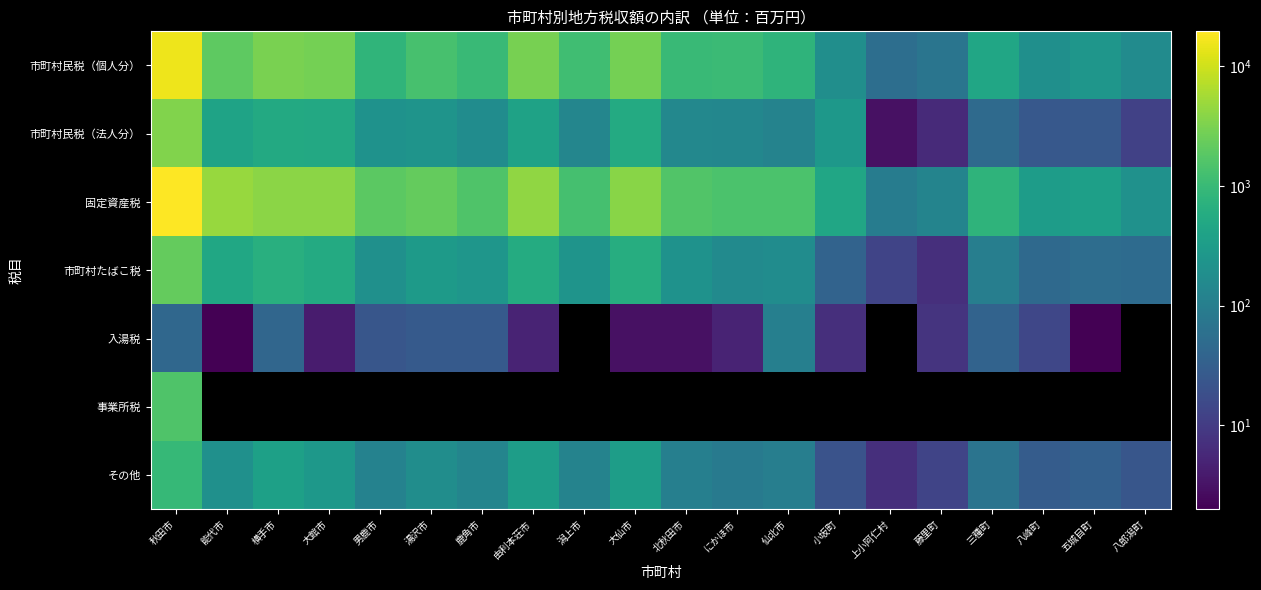

How many data points does each series have?

20